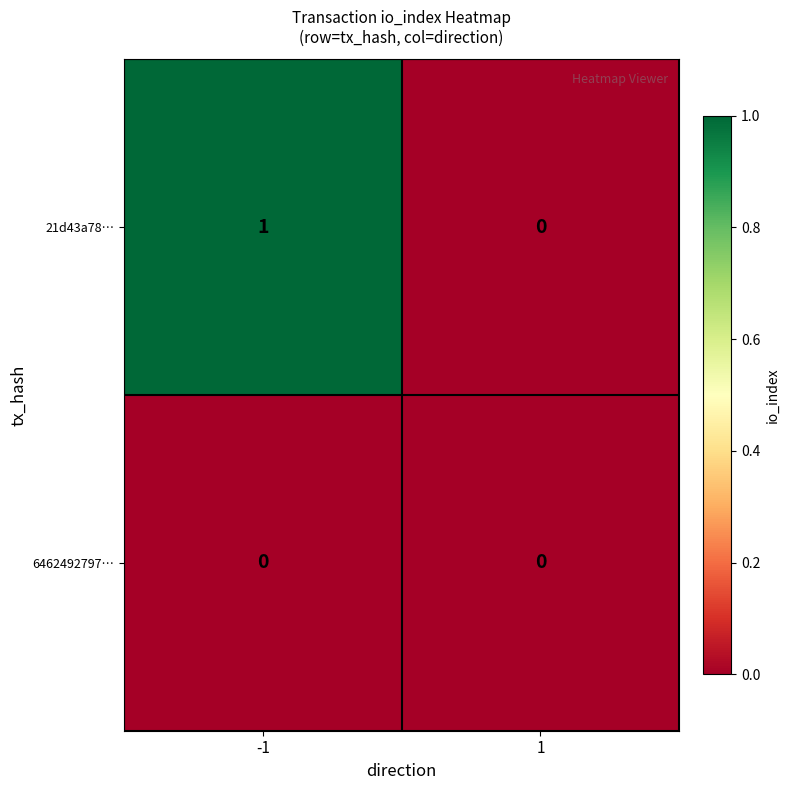

True or false: 6462492797… has a value of 0 at 1.

True